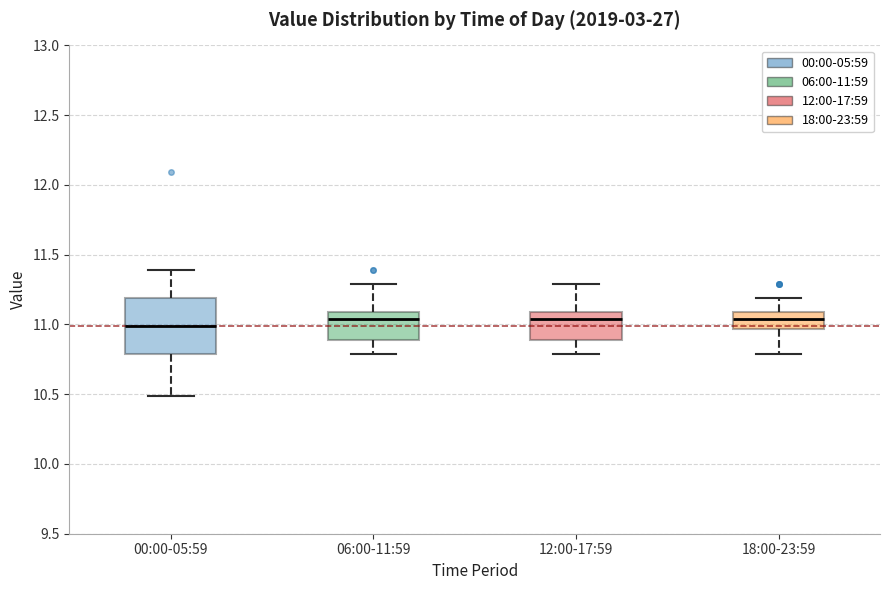

Reading left to right, read every box against the y-axis: the position of its median line, the range the box covers, and the ends of its whiskers. The values are not printed on the chart, so give them approximately, as read against the axis.

00:00-05:59: median 11.00, box 10.80 to 11.20, whiskers 10.50 to 11.40
06:00-11:59: median 11.05, box 10.90 to 11.10, whiskers 10.80 to 11.30
12:00-17:59: median 11.05, box 10.90 to 11.10, whiskers 10.80 to 11.30
18:00-23:59: median 11.05, box 10.95 to 11.10, whiskers 10.80 to 11.20